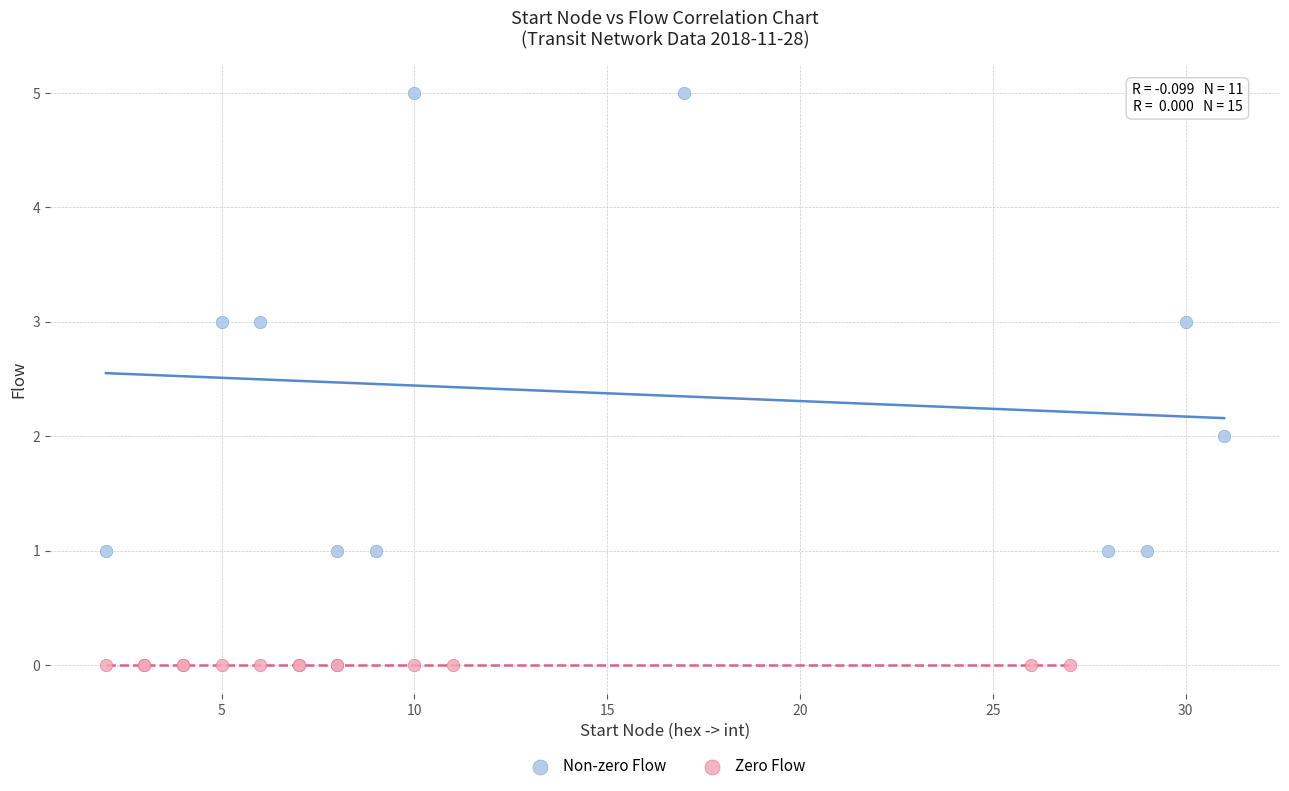

Which series reaches the minimum Y coordinate?

Zero Flow